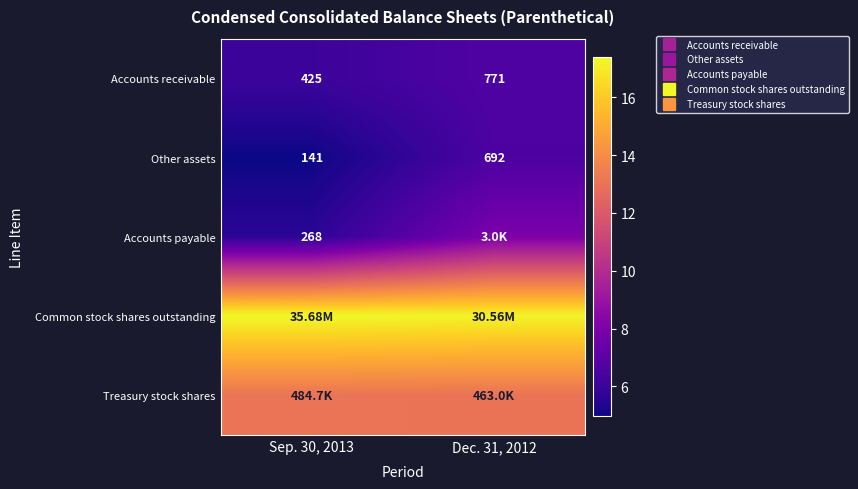

At how many categories does at least one series exceed 15?

2